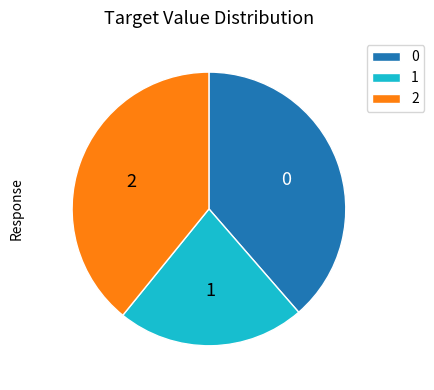

Count the number of slices in the pie.

3